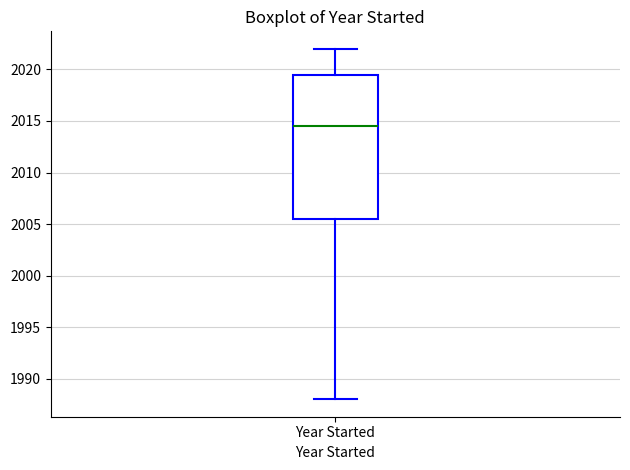

Where does the median line of the box for Year Started sit on the y-axis? The values are not printed on the chart, so give them approximately, as read against the axis.

2014.5